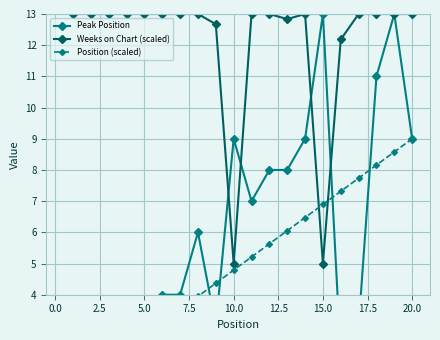

How many distinct data groups are displayed?

3